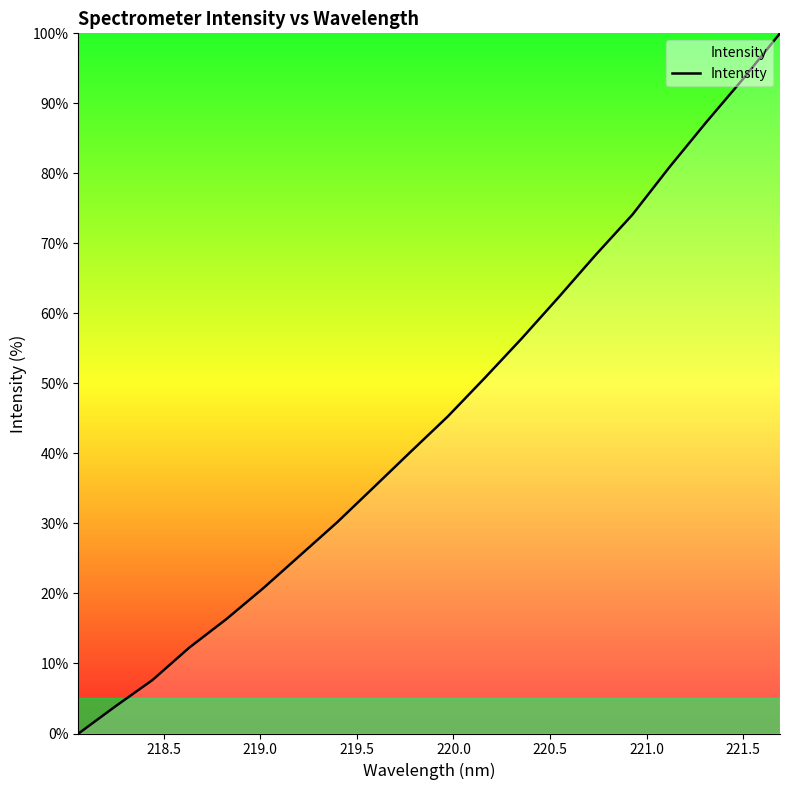

What is the difference between the maximum and minimum values?

100.0